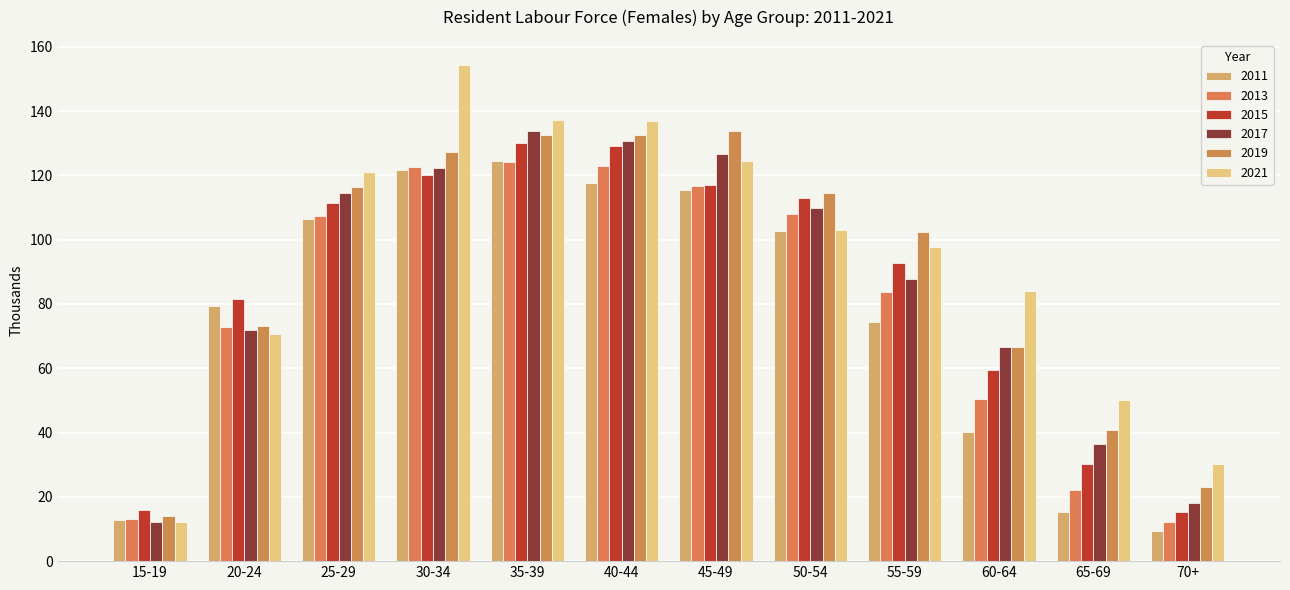

How many categories are shown in the chart?

12